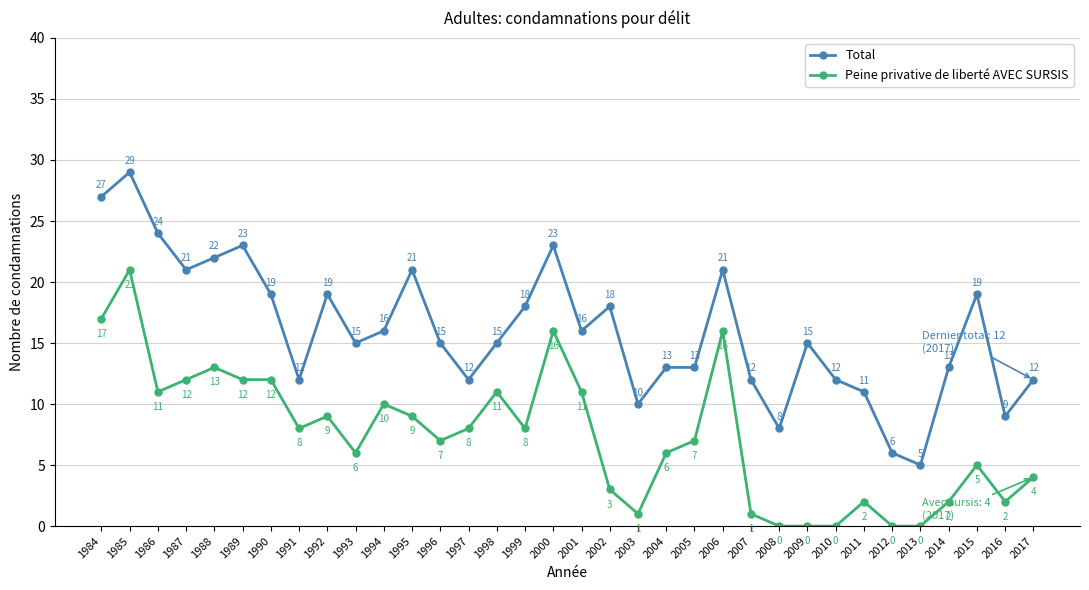

At which label does Peine privative de liberté AVEC SURSIS first exceed 8?

1984